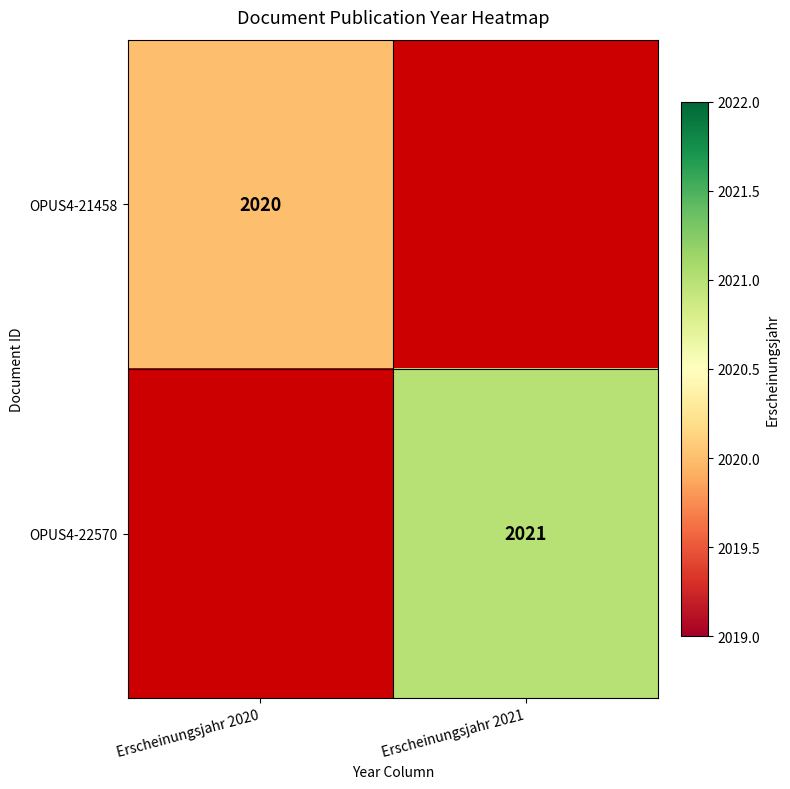

The value of OPUS4-22570 at Erscheinungsjahr 2021 is 2882. True or false?

False